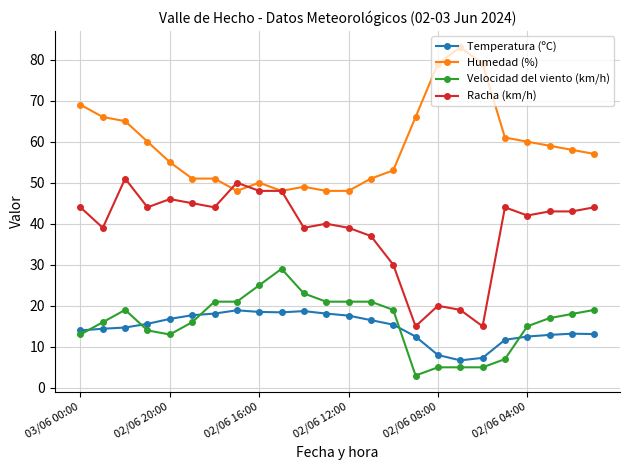

How many distinct data groups are displayed?

4